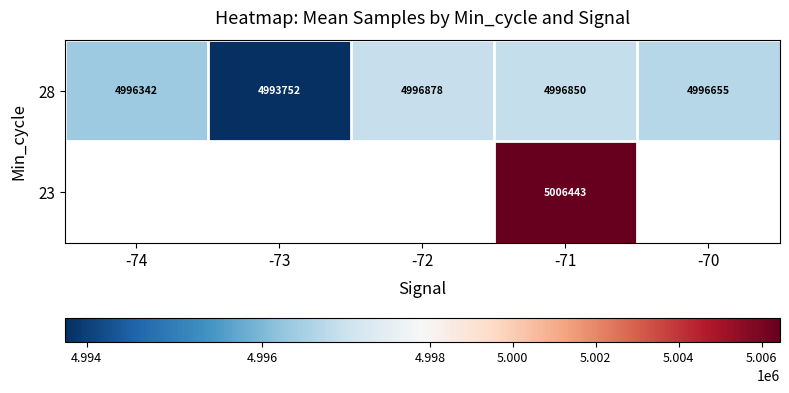

At which label does 28 reach its peak?

-72